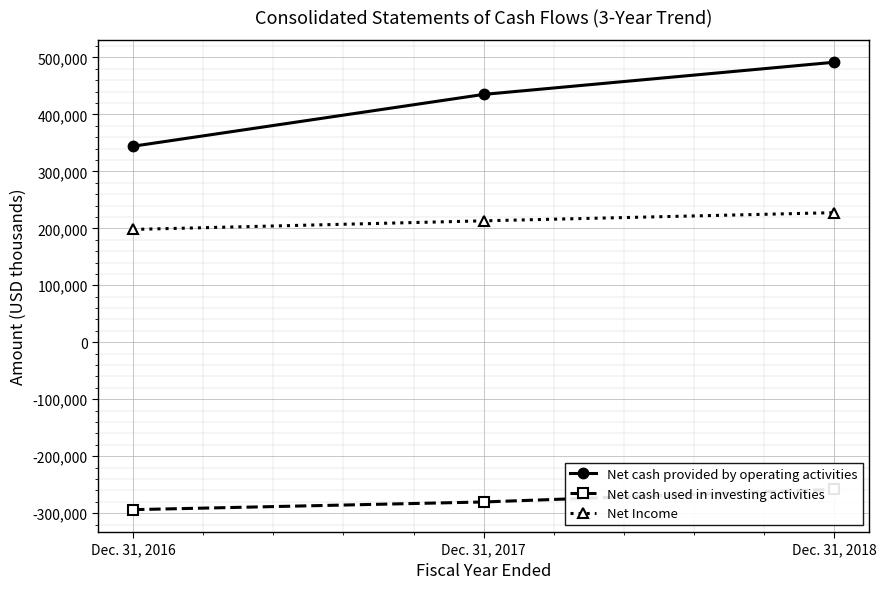

Reading right to left, list all the values displayed in this chart.

Net cash provided by operating activities: Dec. 31, 2018=491626	Dec. 31, 2017=435161	Dec. 31, 2016=344195
Net cash used in investing activities: Dec. 31, 2018=-258177	Dec. 31, 2017=-280441	Dec. 31, 2016=-293933
Net Income: Dec. 31, 2018=227523	Dec. 31, 2017=213188	Dec. 31, 2016=198088